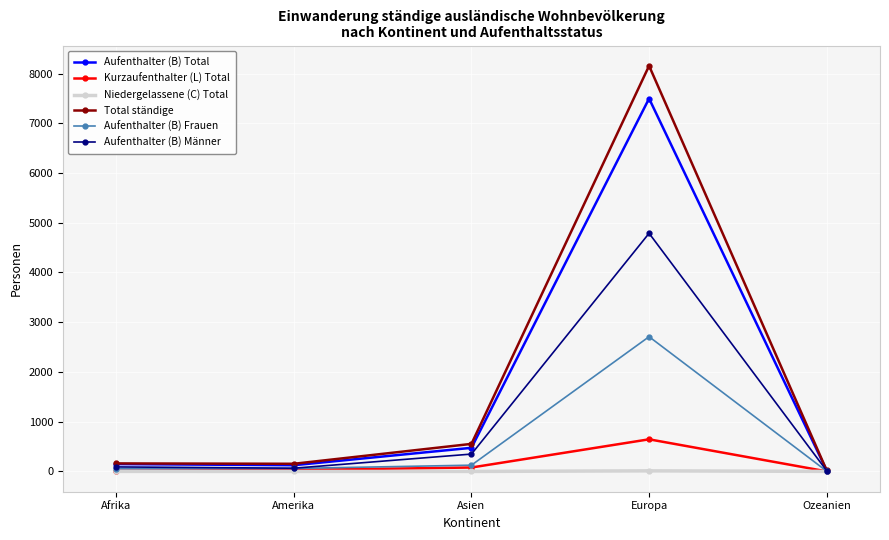

At which label is Aufenthalter (B) Männer closest to 2400?

Asien